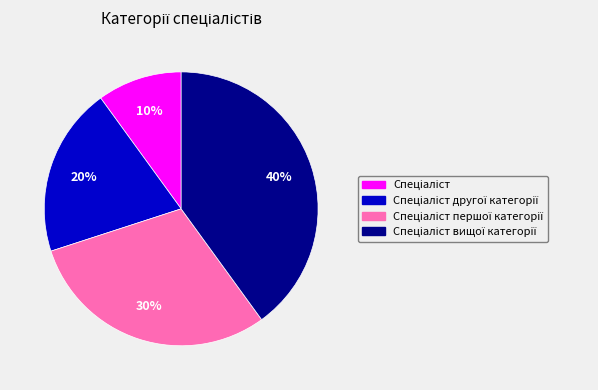

To the nearest percent, what is the average slice percentage?

25%